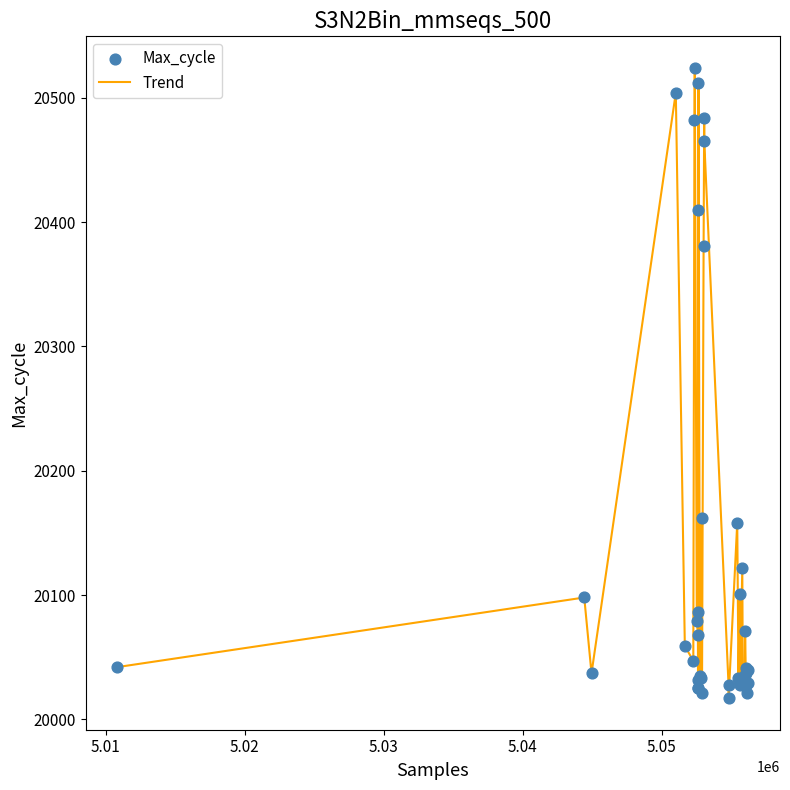

What is the difference between the maximum and minimum values?

507